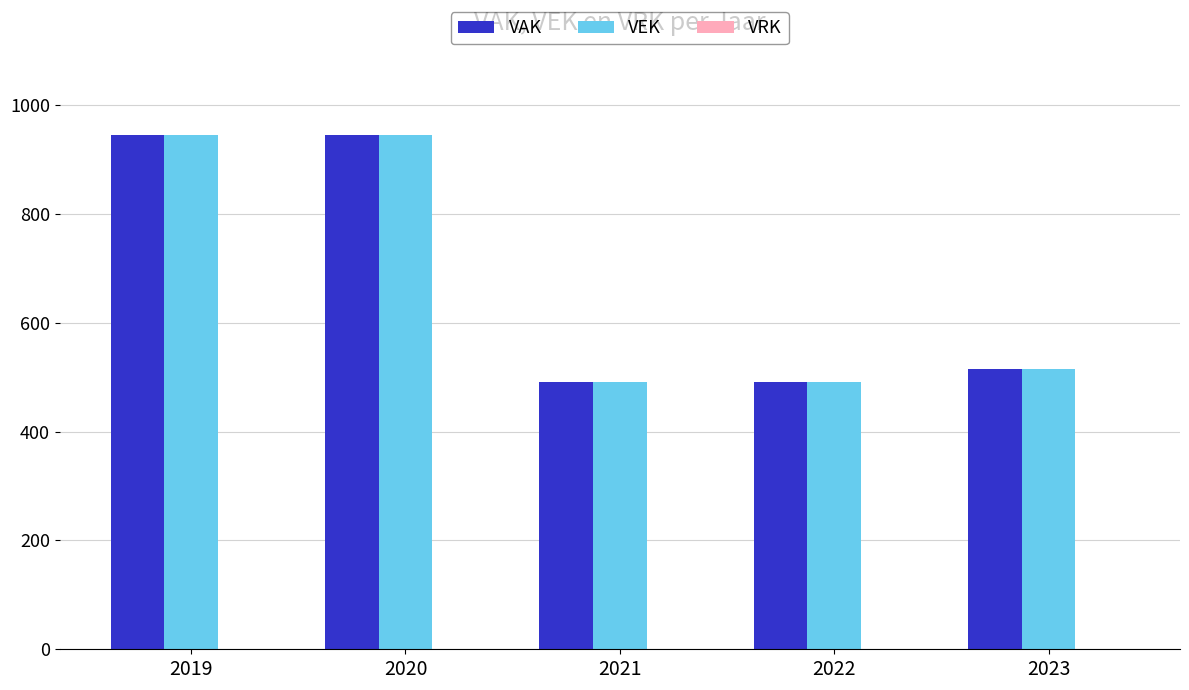

True or false: VEK has a value of 587 at 2019.

False